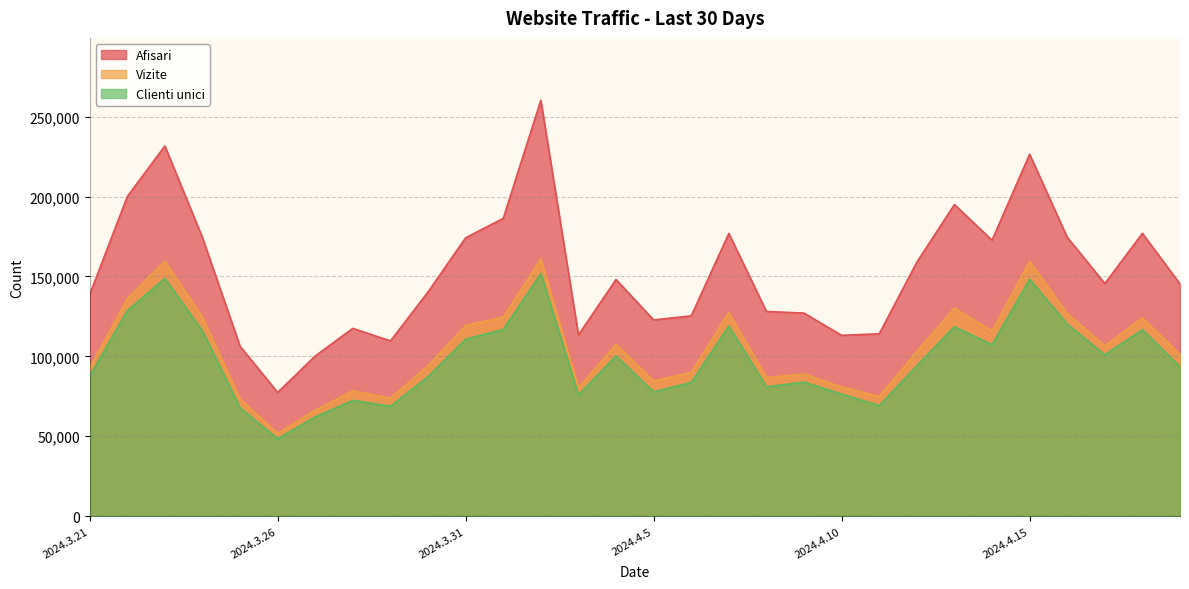

What is the total value across all series at 2024.4.4?

355762